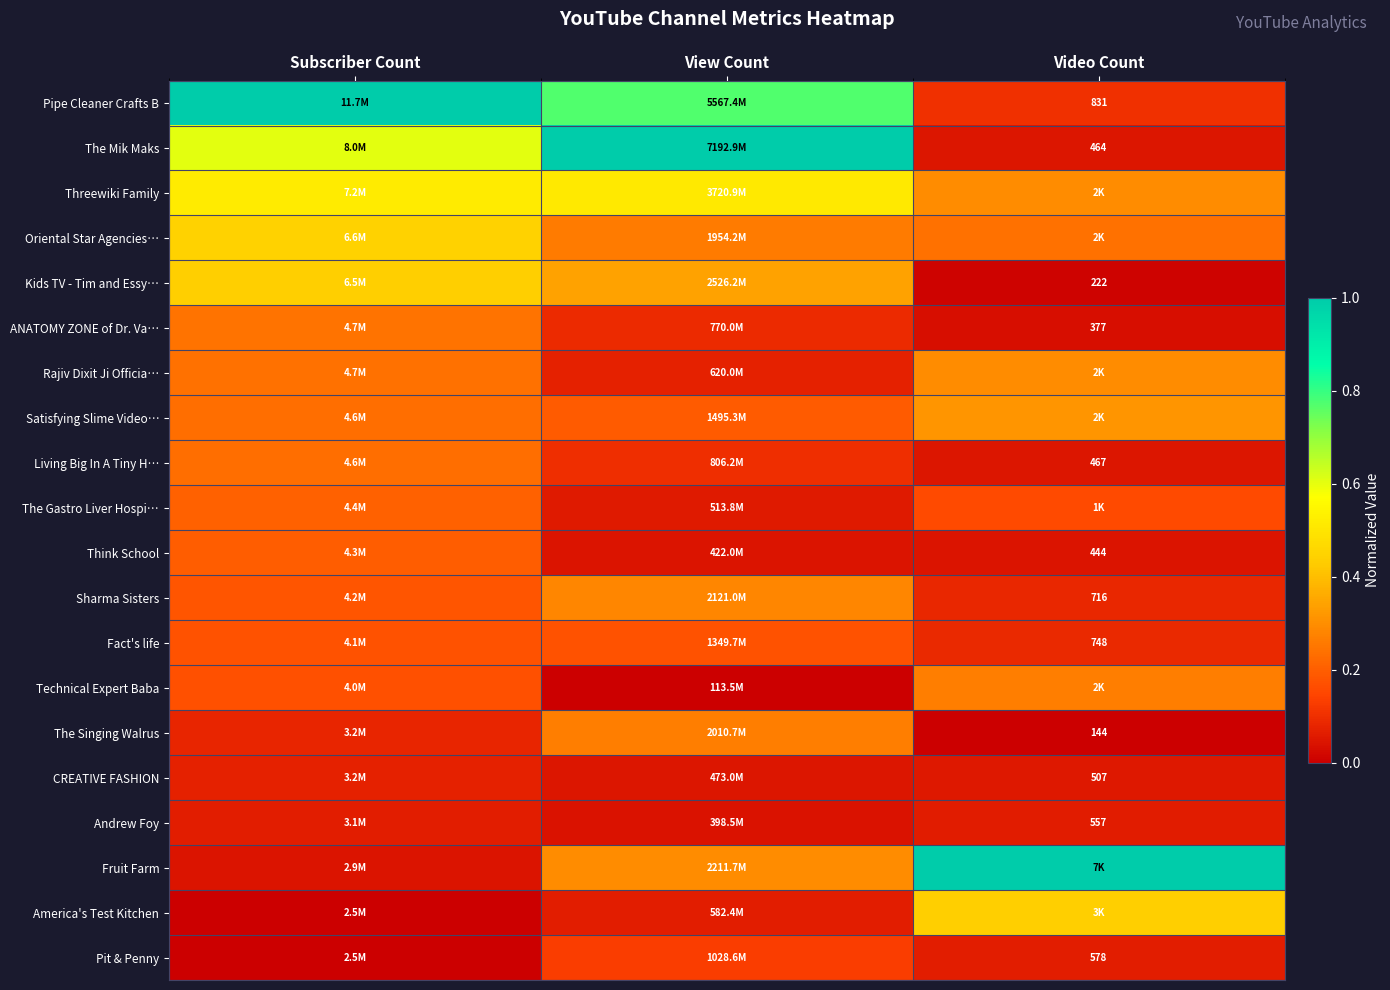

Is it true that Fact's life equals 0.2 at View Count?

True